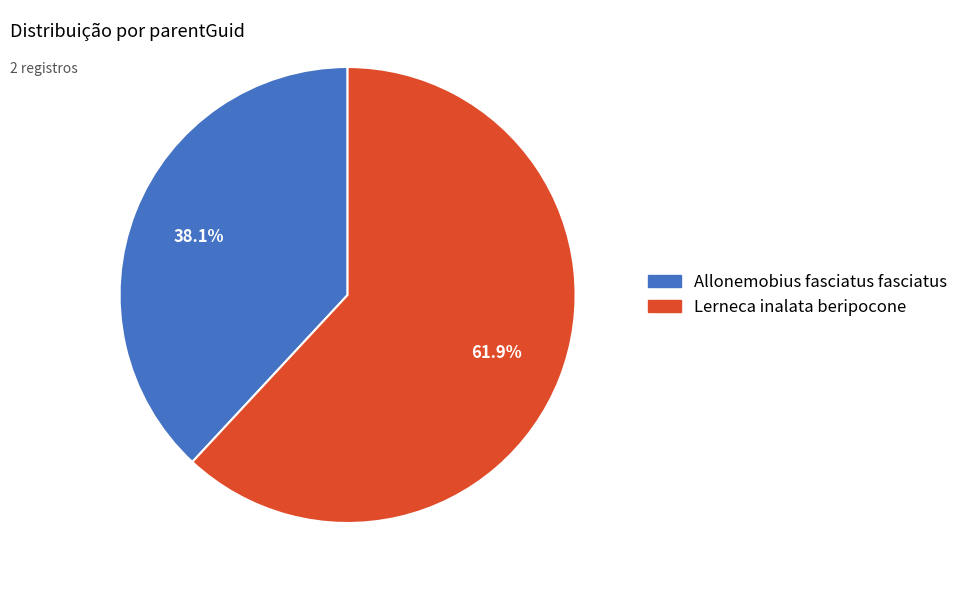

To the nearest percent, what is the combined percentage of Allonemobius fasciatus fasciatus and Lerneca inalata beripocone?

100%